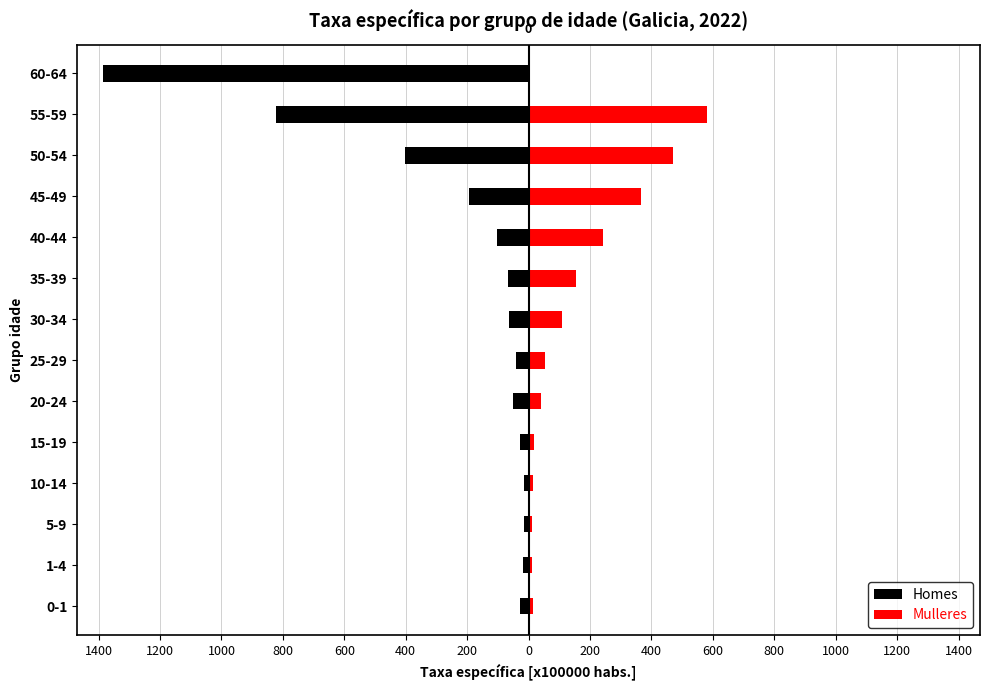

What are all the series names shown in the legend?

Homes, Mulleres